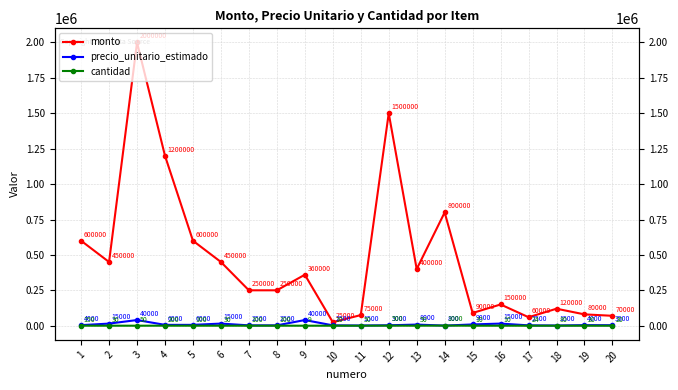

True or false: cantidad has a value of 100 at 8.

True